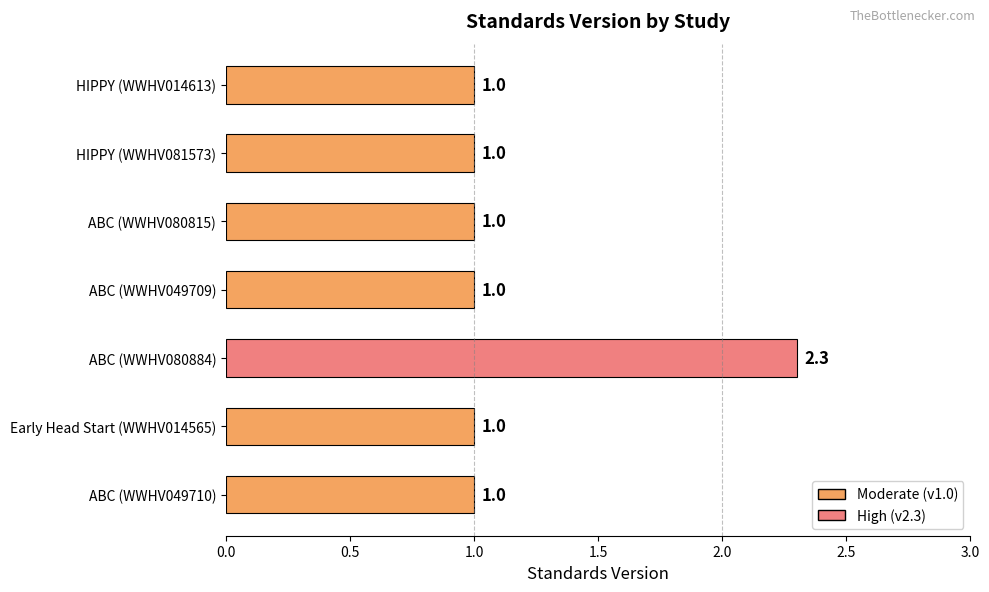

What position from the top is ABC (WWHV080815)?

3